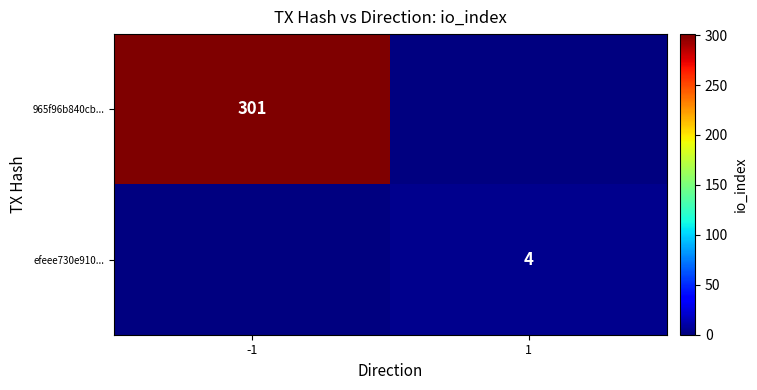

True or false: efeee730e910... has a value of 1 at 1.

False